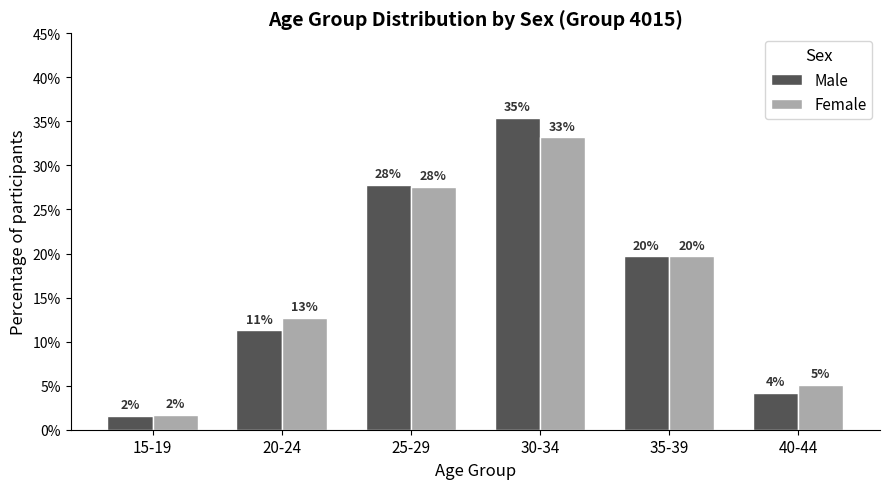

What is the smallest value displayed?

1.6